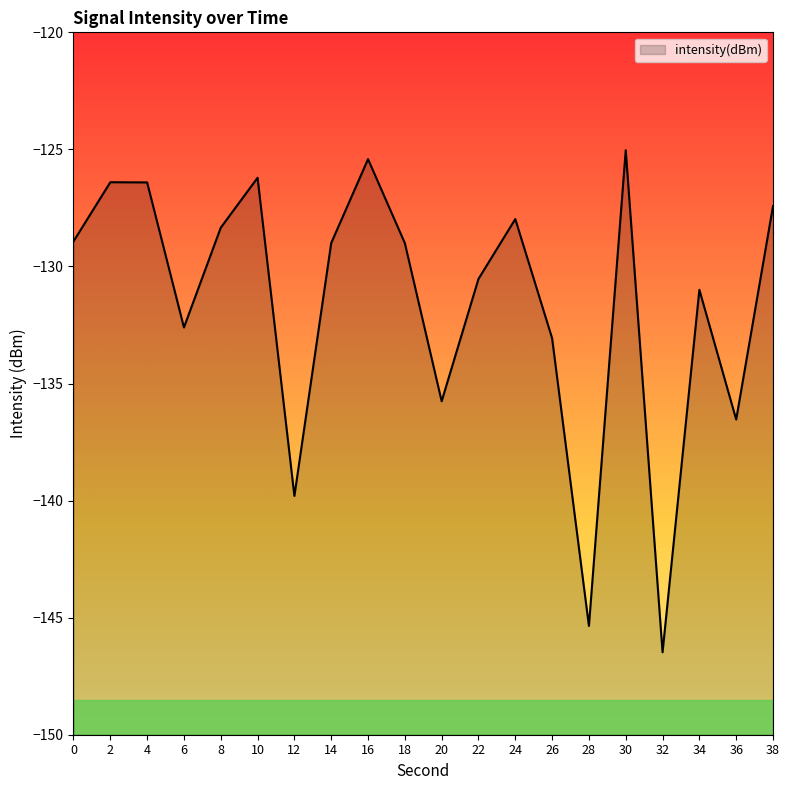

Rank the categories by value from highest to lowest.

30, 16, 10, 2, 4, 38, 24, 8, 0, 14, 18, 22, 34, 6, 26, 20, 36, 12, 28, 32